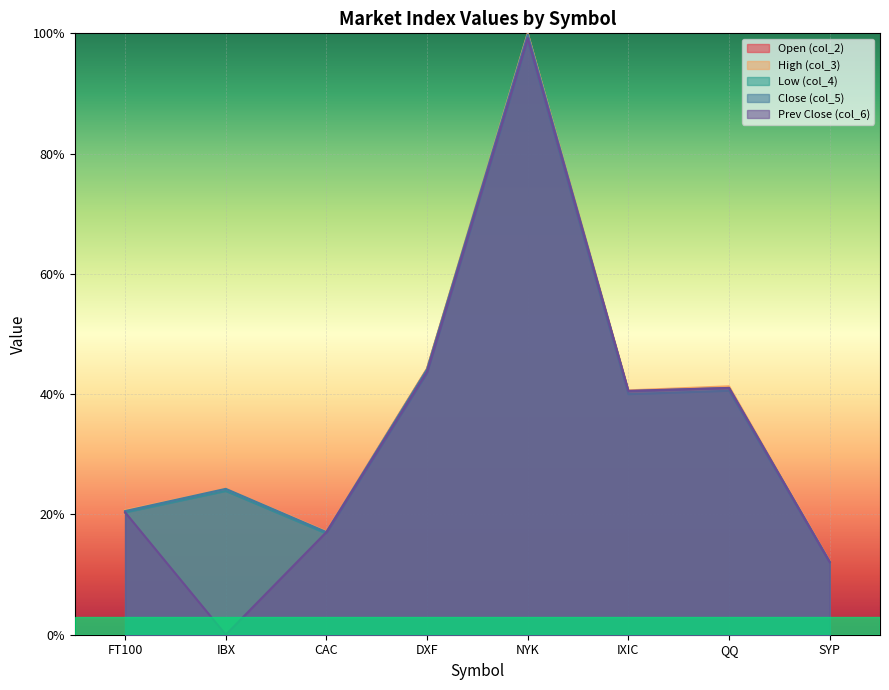

Reading right to left, list all the values displayed in this chart.

col_2: 12.1	41.0	40.4	99.3	44.2	17.1	23.9	20.4
col_3: 12.2	41.3	40.6	100.0	44.3	17.1	24.3	20.7
col_4: 12.0	40.6	40.0	98.7	43.4	16.8	23.9	20.3
col_5: 12.2	41.0	40.5	99.8	44.1	17.1	24.3	20.6
col_6: 12.1	41.0	40.6	99.2	43.7	17.1	0.0	20.4